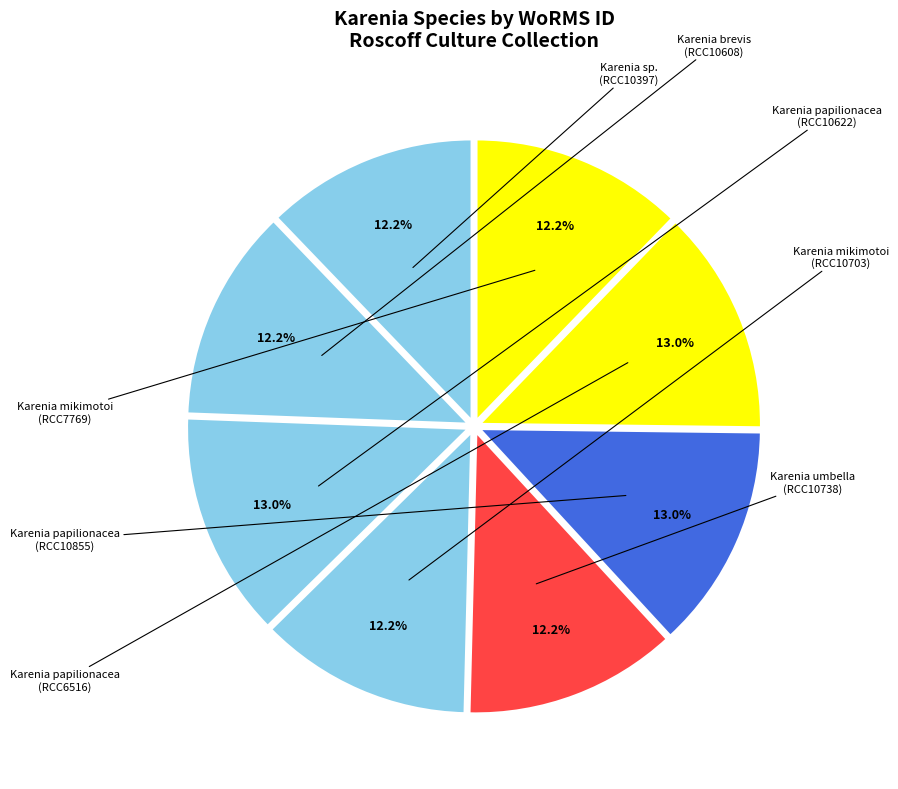

What is the smallest slice in the pie chart?

Karenia sp.
(RCC10397)